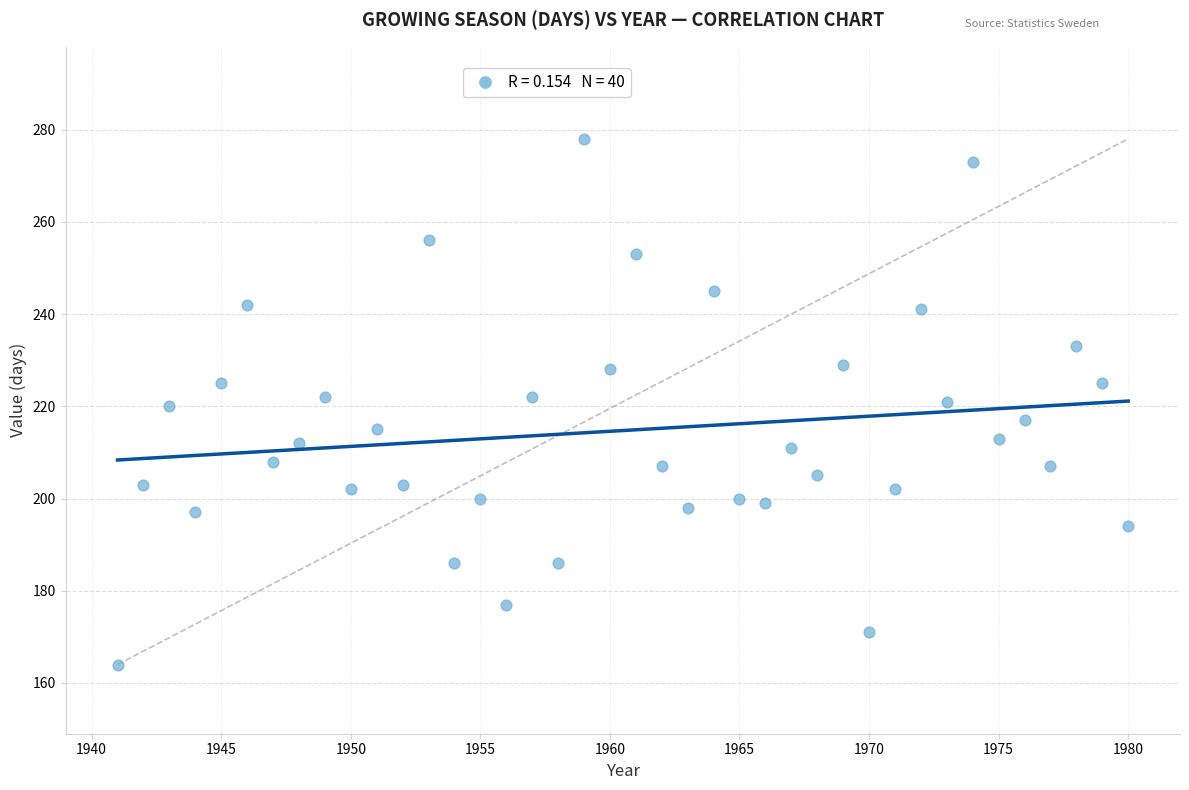

What is the range of X values (max minus min)?

39